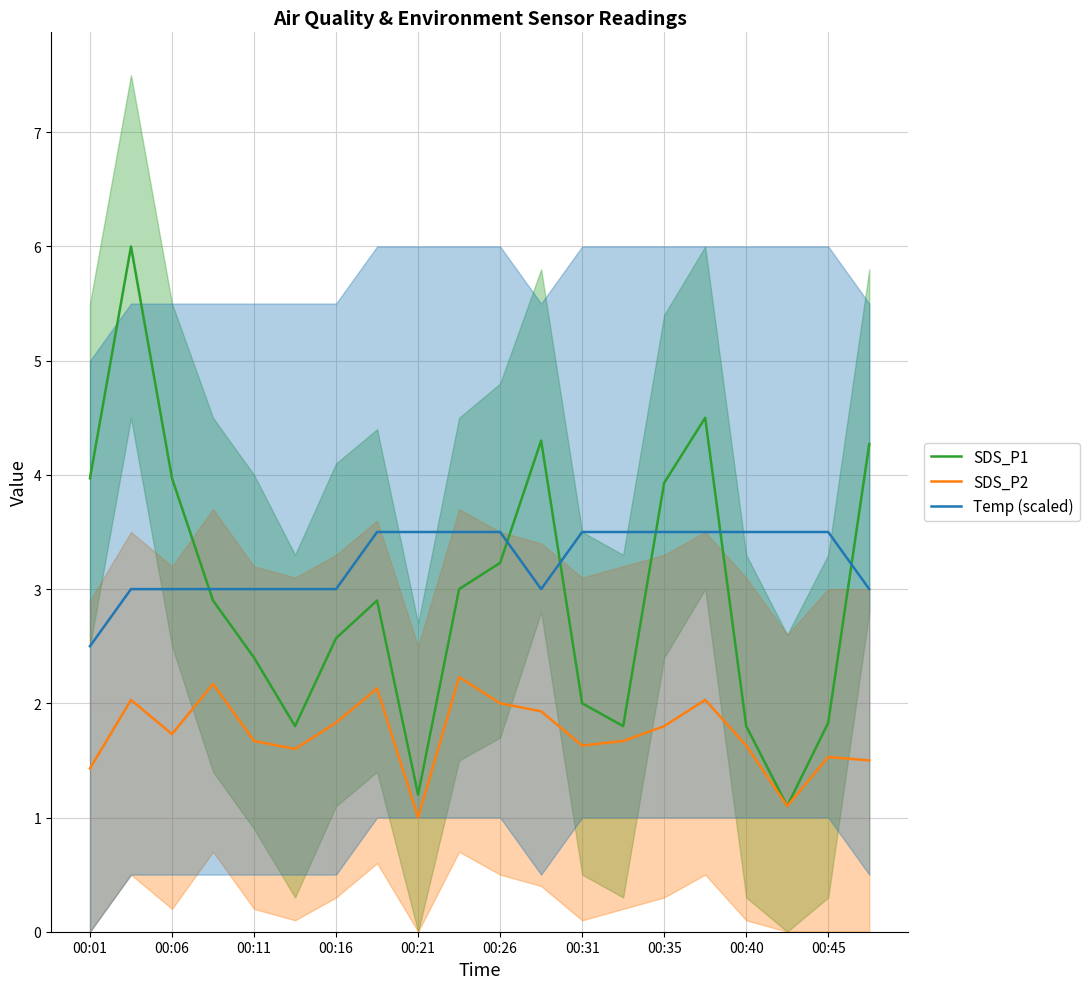

Is it true that SDS_P2 equals 2.3 at 19?

False